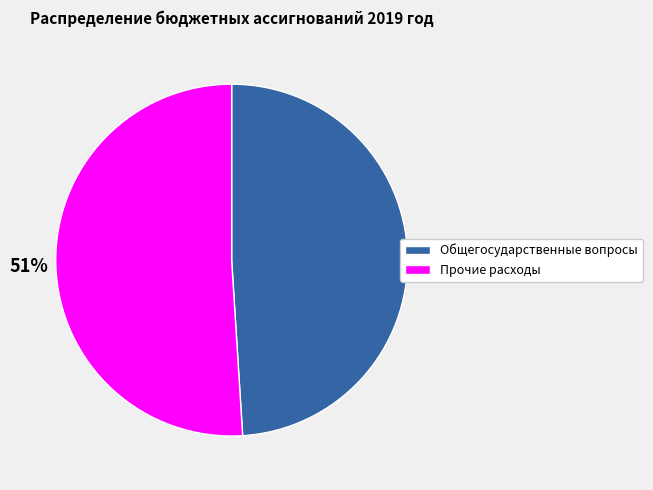

To the nearest percent, what percentage of the pie is Общегосударственные вопросы?

49%